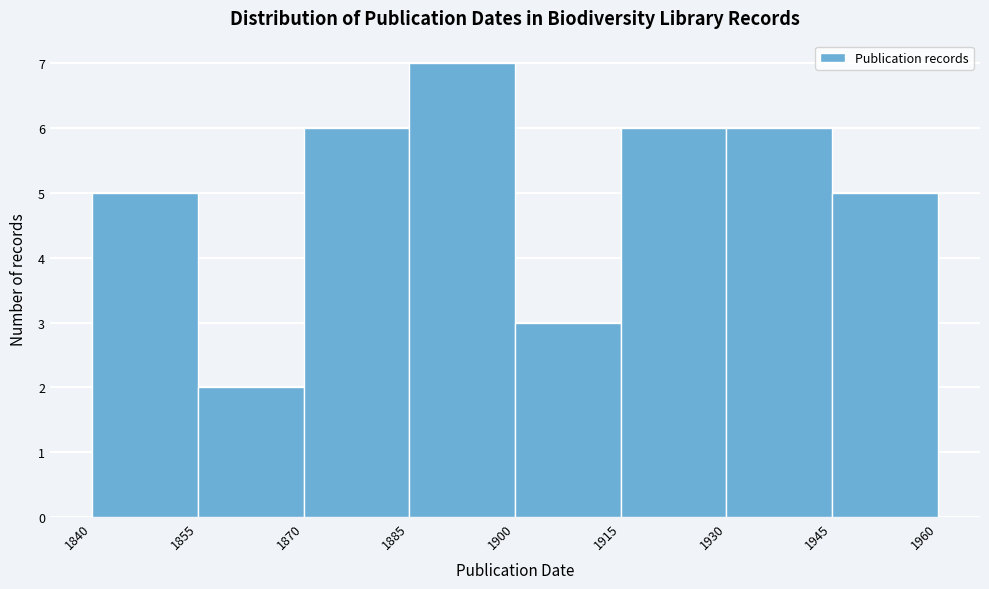

What is the height of the bar covering 1930 to 1945 on the x-axis? The values are not printed on the chart, so give them approximately, as read against the axis.

6